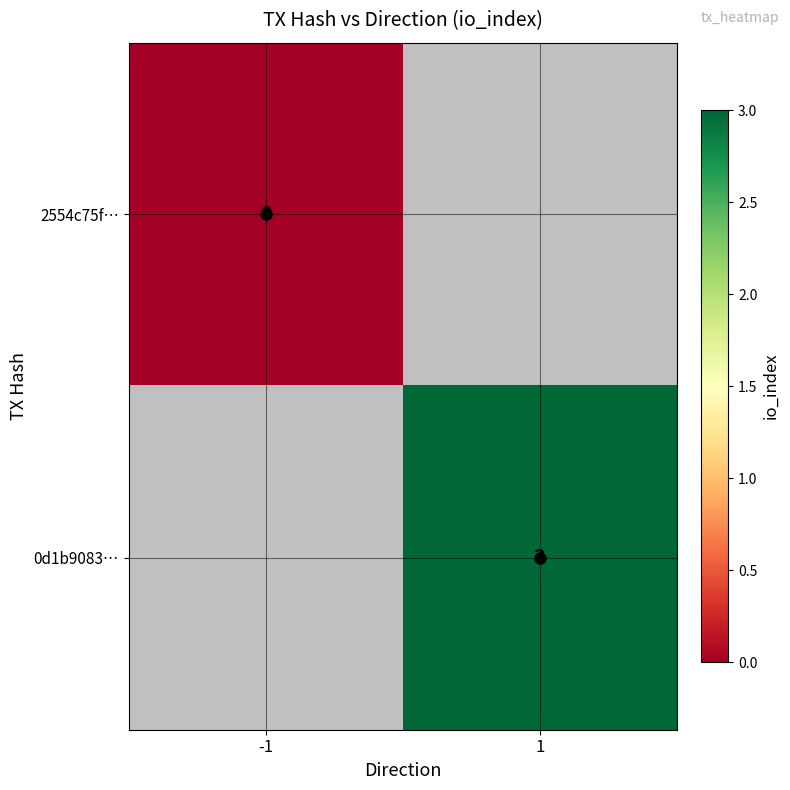

The value of 0d1b9083… at 1 is 1. True or false?

False